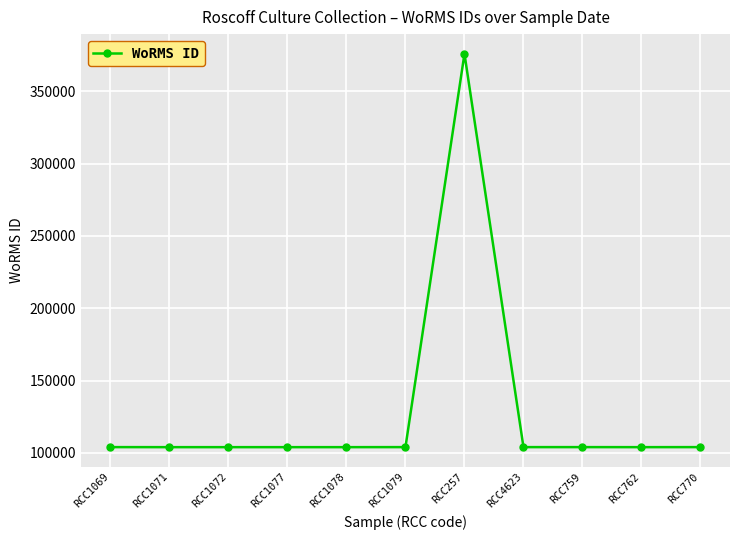

Approximately how many times larger is the value at RCC1069 compared to RCC1072?

1.0